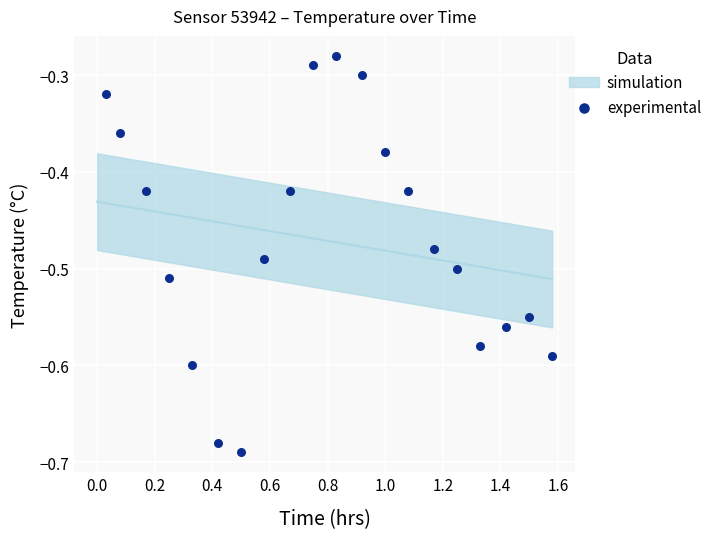

What is the range of X values (max minus min)?

1.6